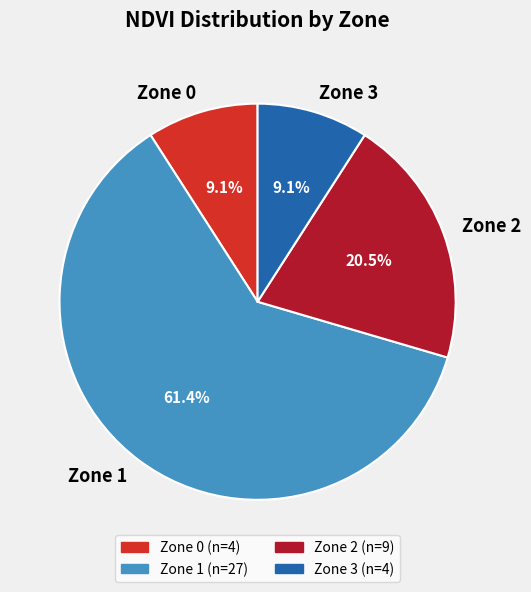

Does Zone 0 account for over 50% of the chart?

No